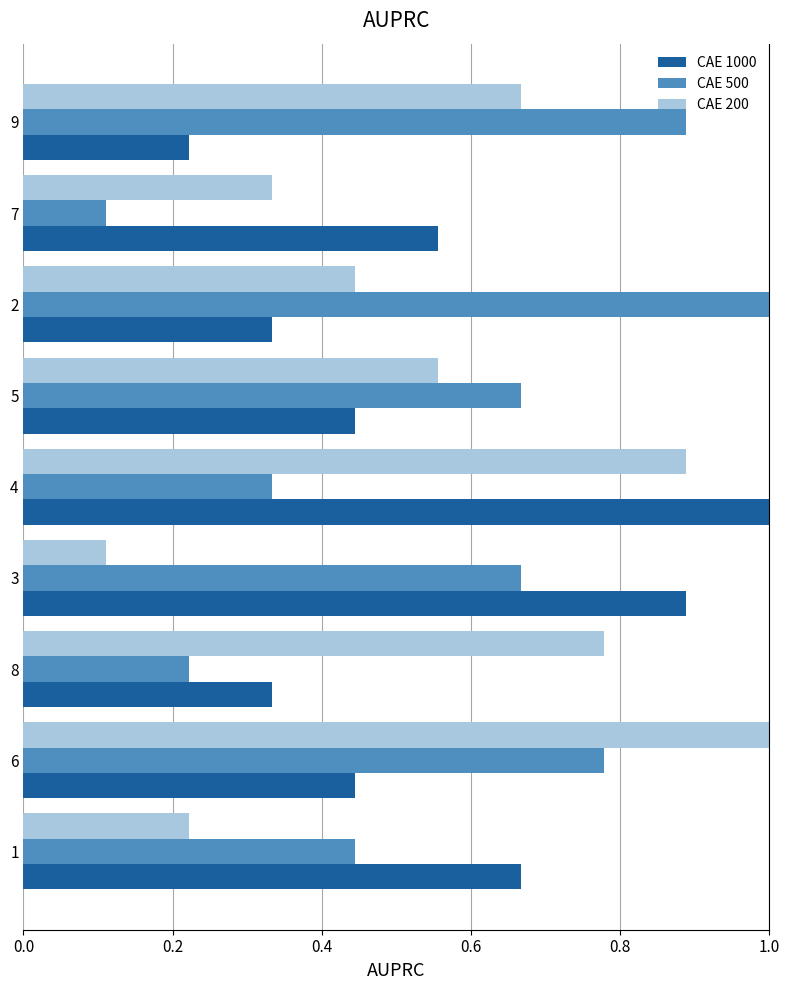

The value of CAE 1000 at 1 is 0.4. True or false?

False